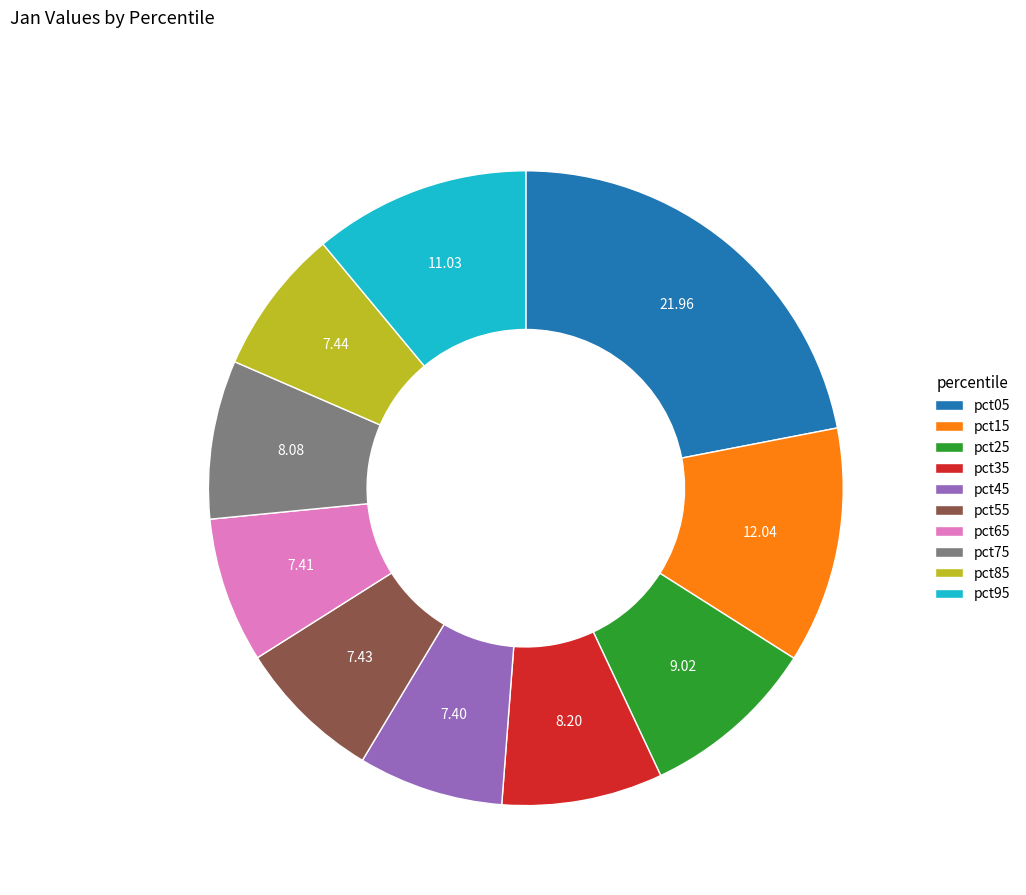

Which has a higher value, pct35 or pct95?

pct95